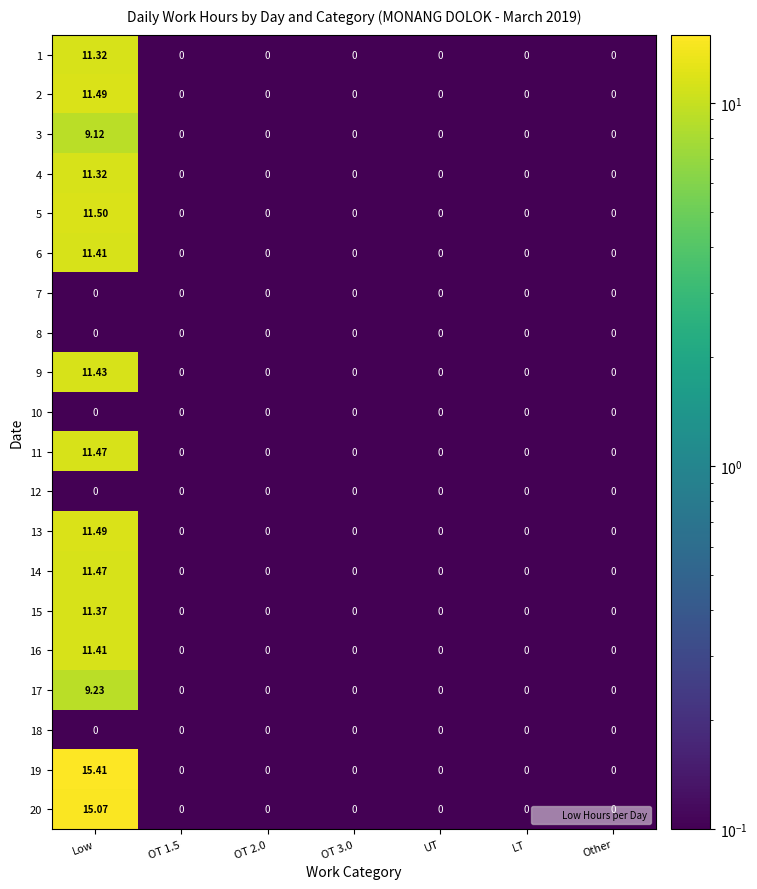

Which series has the largest total across all categories?

19